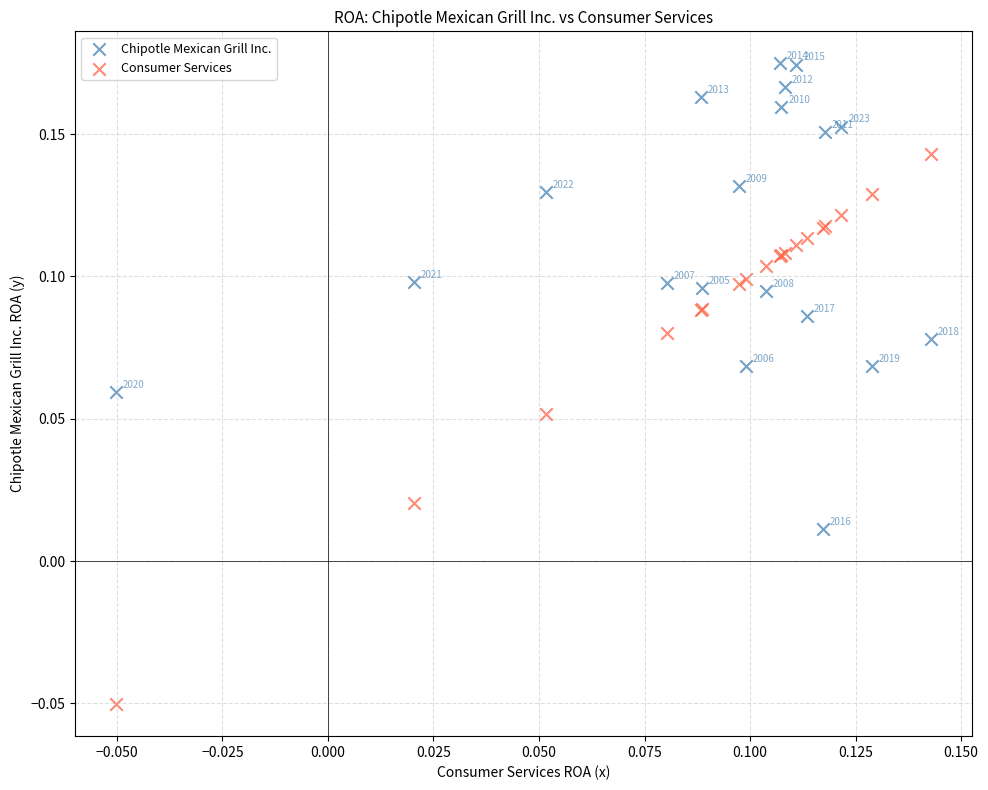

Which series has the largest Y range (max minus min)?

Consumer Services